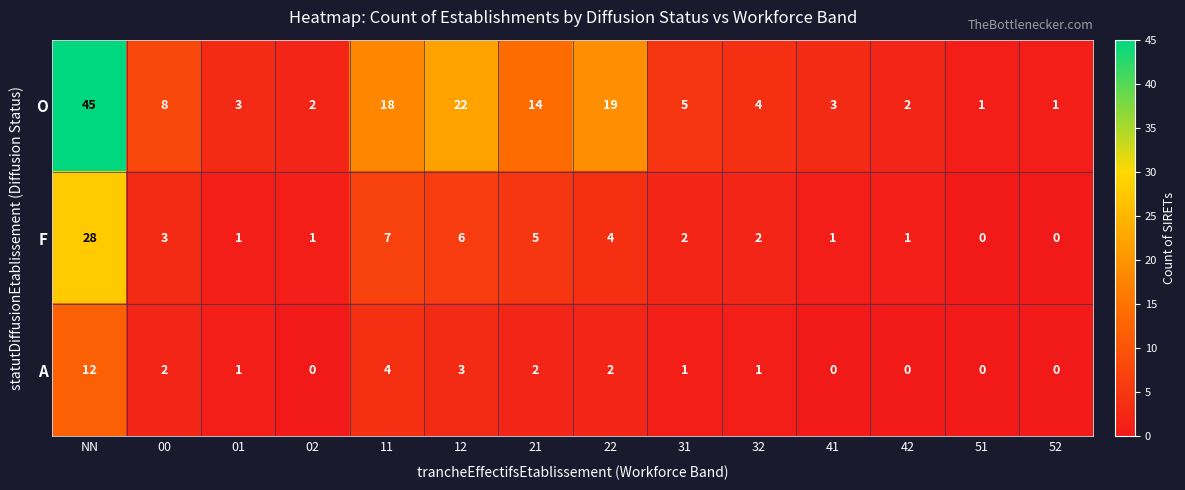

Which series changed the most between 00 and 02?

O